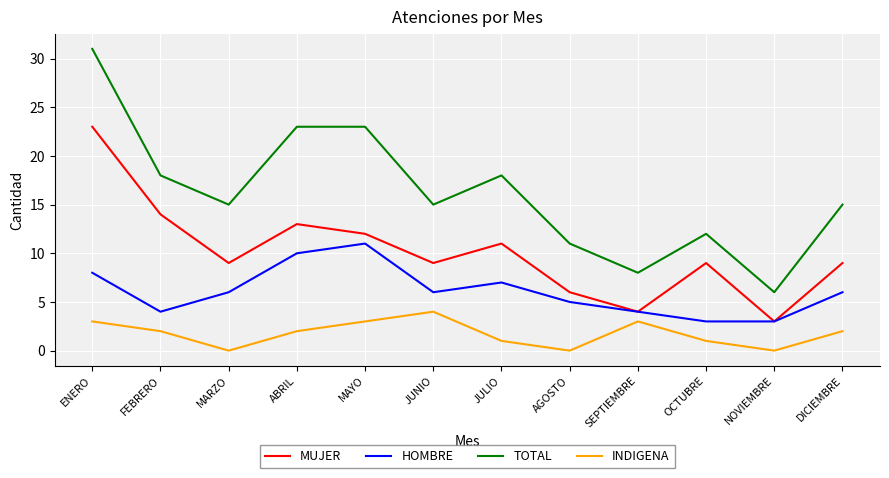

List the series in order of their peak value, highest first.

TOTAL, MUJER, HOMBRE, INDIGENA